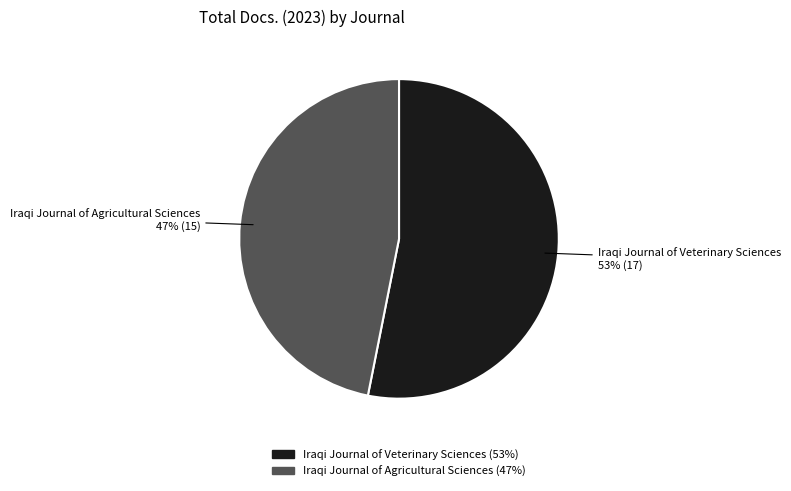

What percentage is the Iraqi Journal of Veterinary Sciences slice, to the nearest percent?

53%